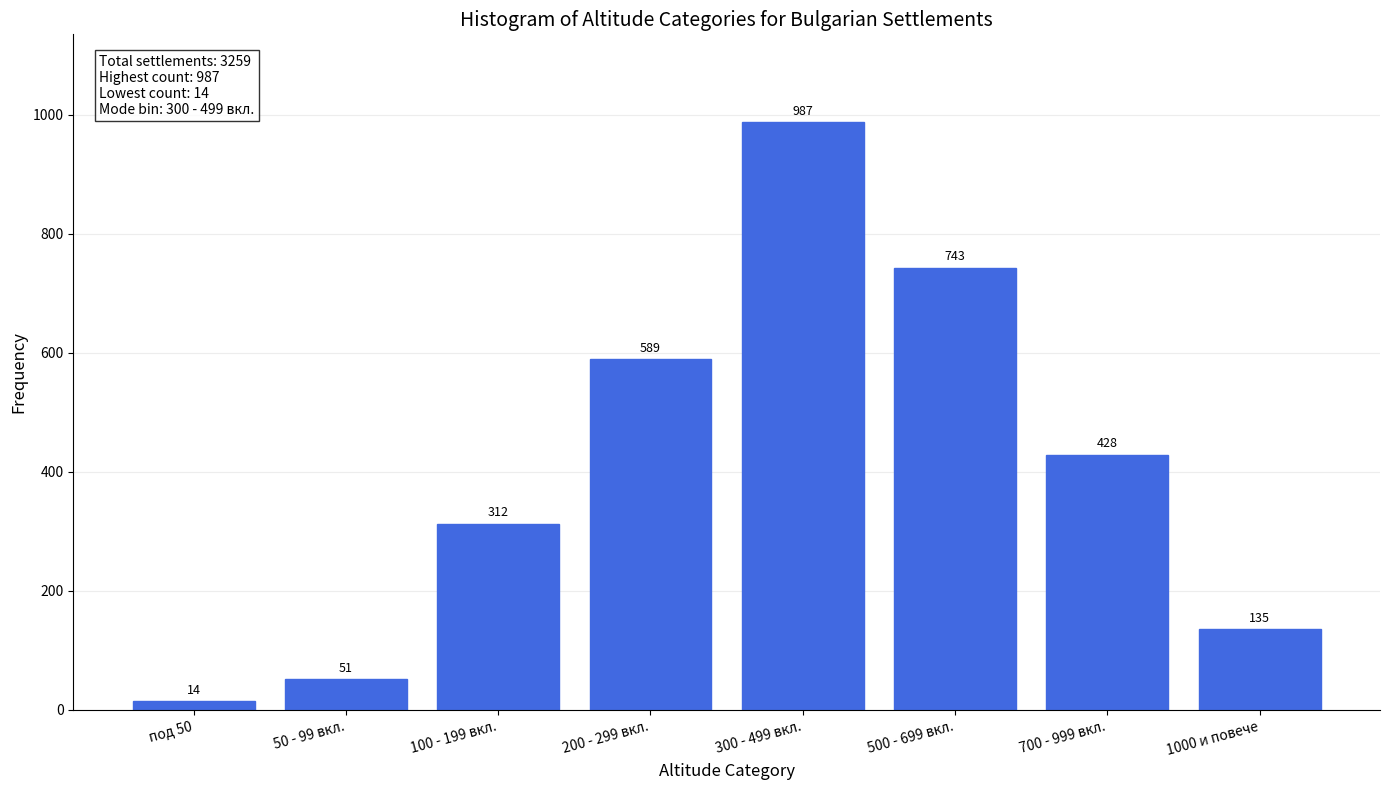

Reading right to left, list all the values displayed in this chart.

135	428	743	987	589	312	51	14